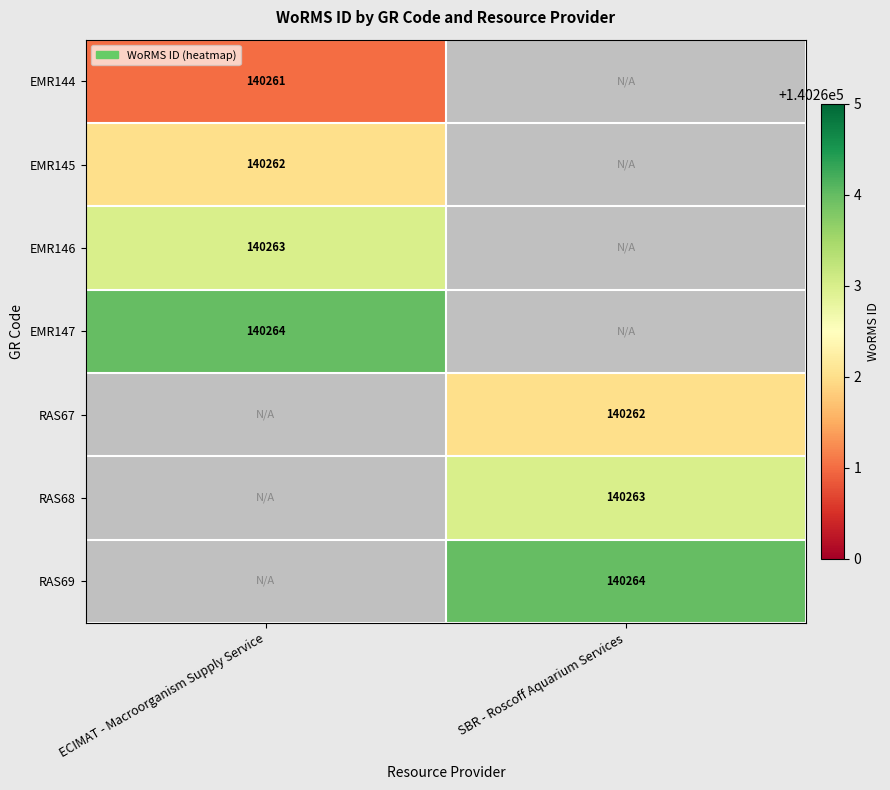

The value of EMR146 at ECIMAT - Macroorganism Supply Service is 182471. True or false?

False